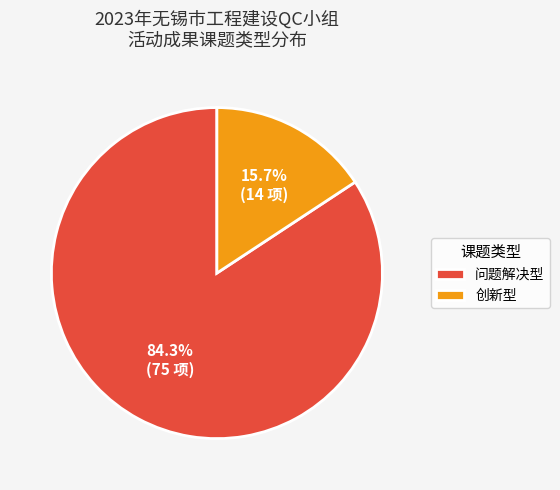

Which slice is the largest?

问题解决型